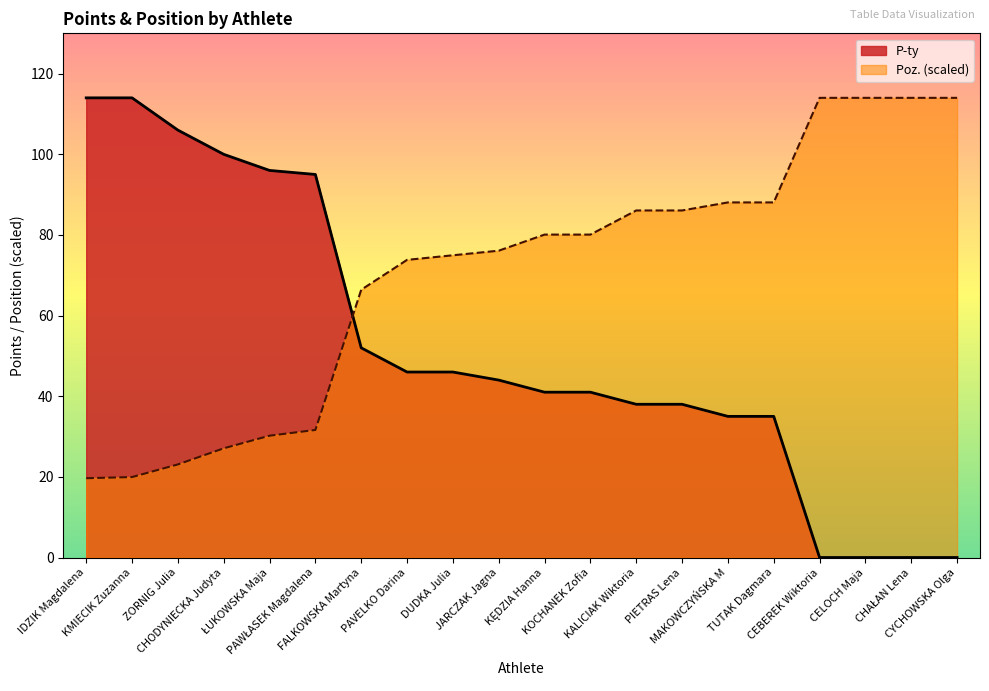

Reading left to right, what are all the values shown in this chart?

114	114	106	100	96	95	52	46	46	44	41	41	38	38	35	35	0	0	0	0